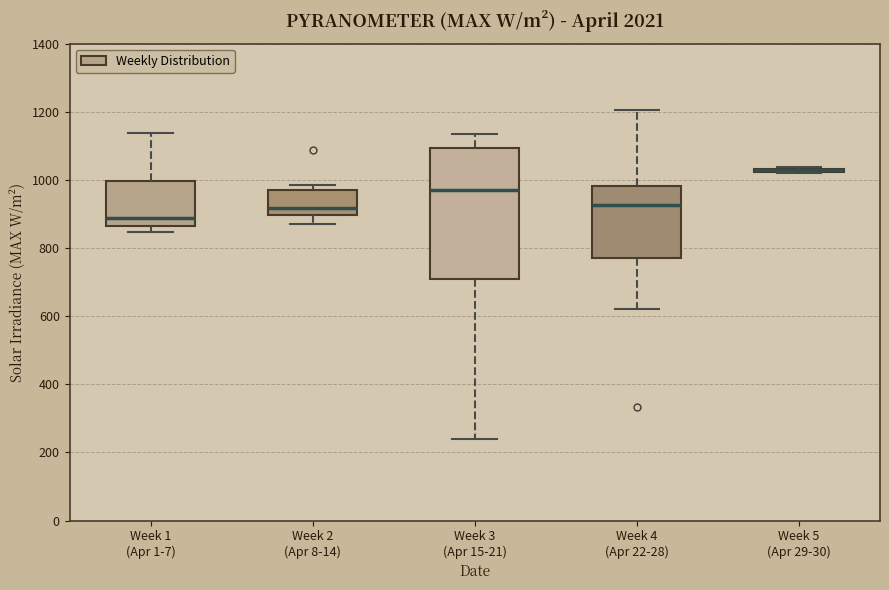

Comparing the boxes themselves (not the whiskers), which one is the tallest?

Week 3 (Apr 15-21)